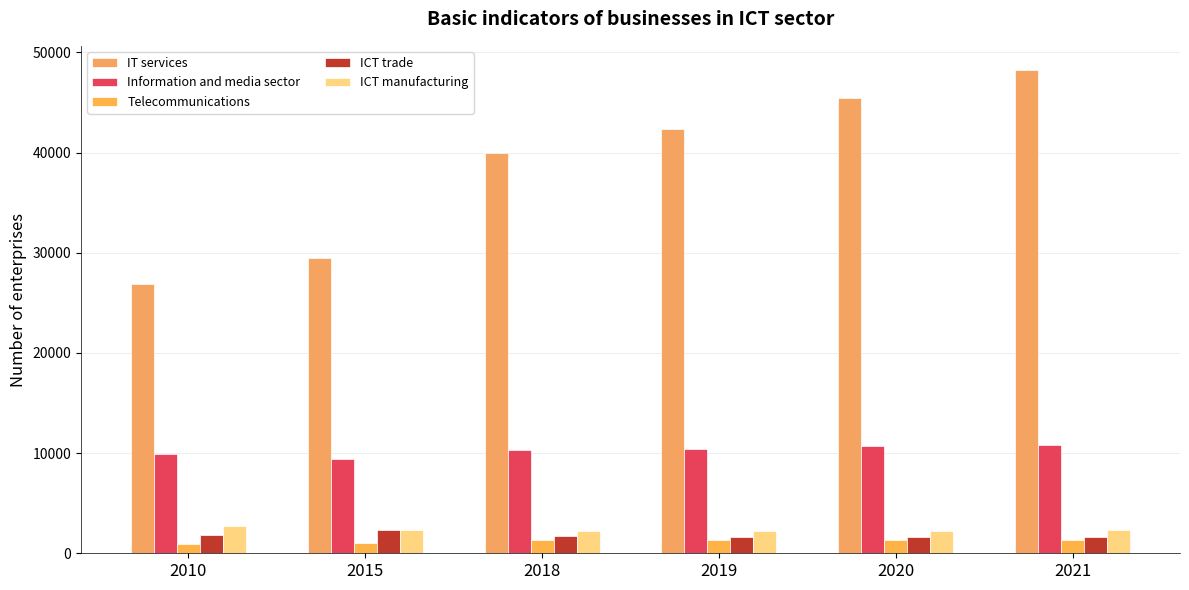

Which label corresponds to the smallest value in the chart?

2010